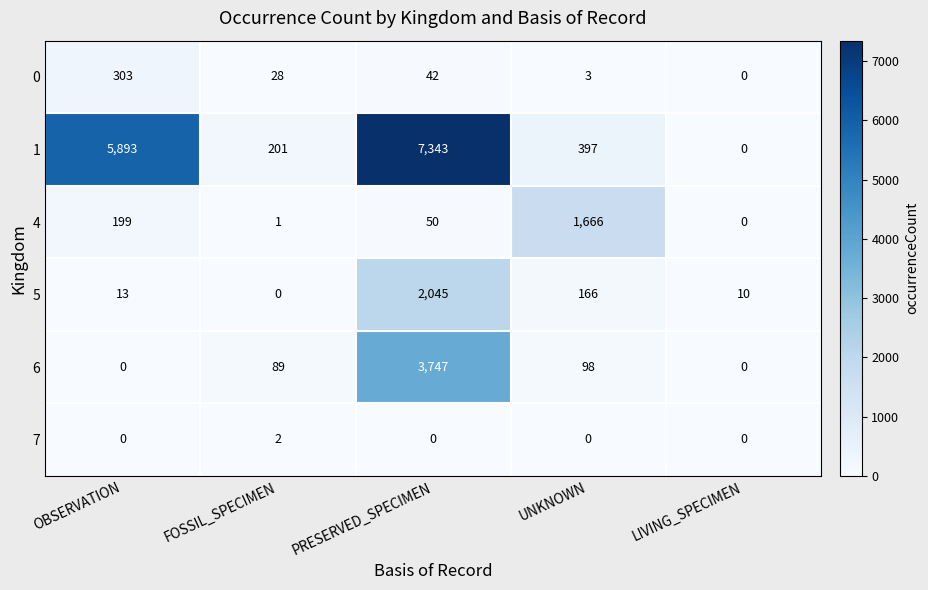

Between OBSERVATION and PRESERVED_SPECIMEN, which series saw the biggest shift?

6